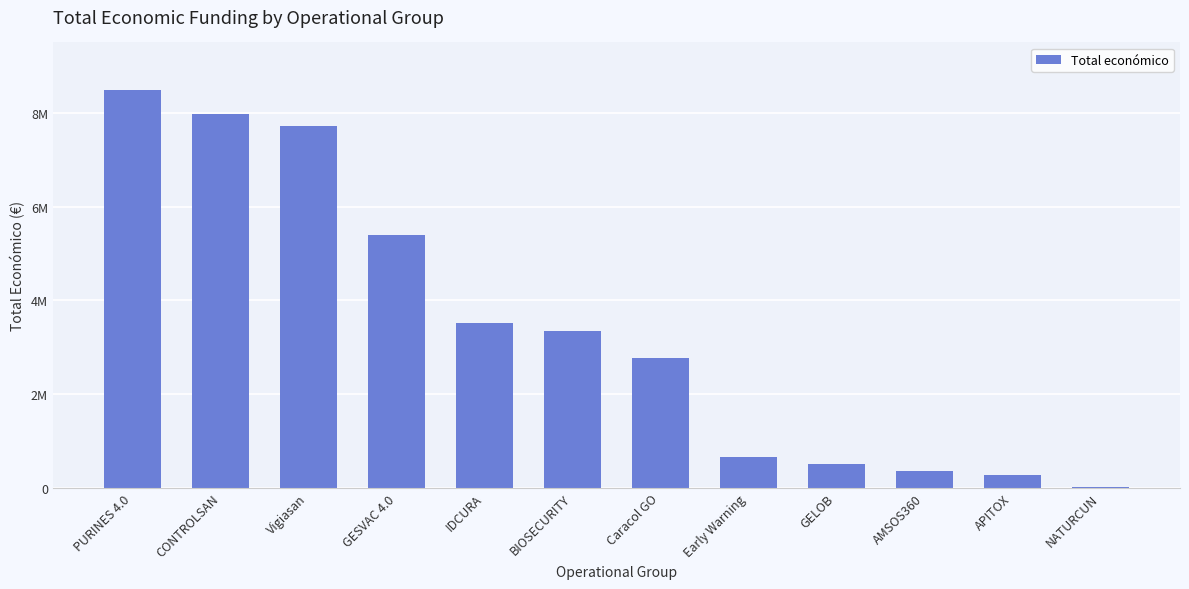

What is the minimum value shown in the chart?

19478